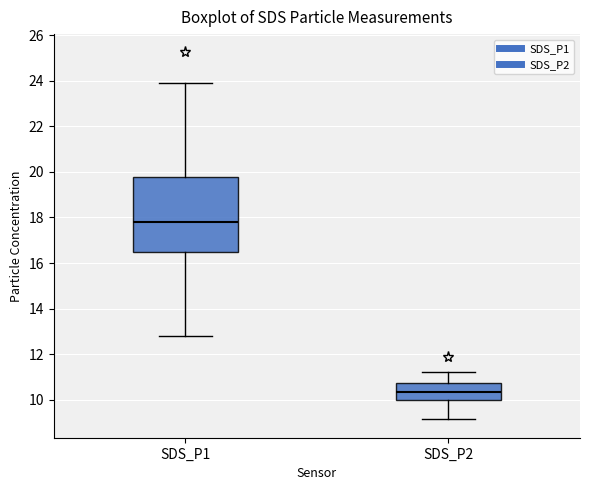

Reading left to right, transcribe this box plot: for each box, give where its median line is, the range the box spans, and where its two whiskers end, as read against the y-axis. The values are not printed on the chart, so give them approximately, as read against the axis.

SDS_P1: median 17.8, box 16.6 to 19.8, whiskers 12.8 to 24.0
SDS_P2: median 10.4, box 10.0 to 10.8, whiskers 9.2 to 11.2